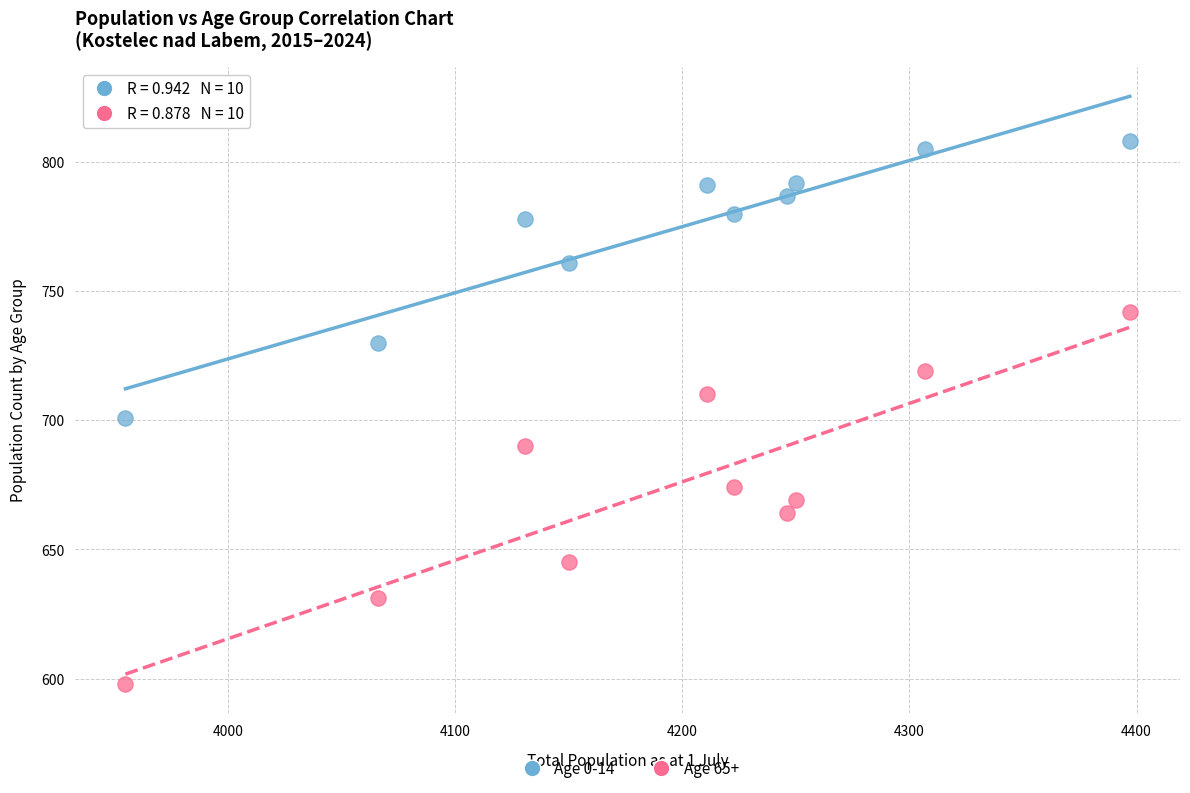

Which series has the largest Y range (max minus min)?

Age 65+